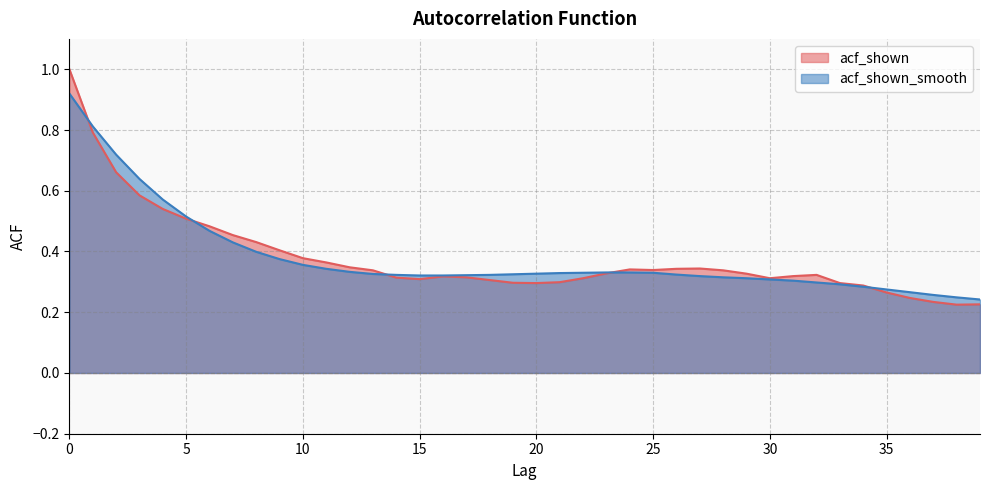

True or false: acf_shown has more than 1 points higher than both neighbors.

True